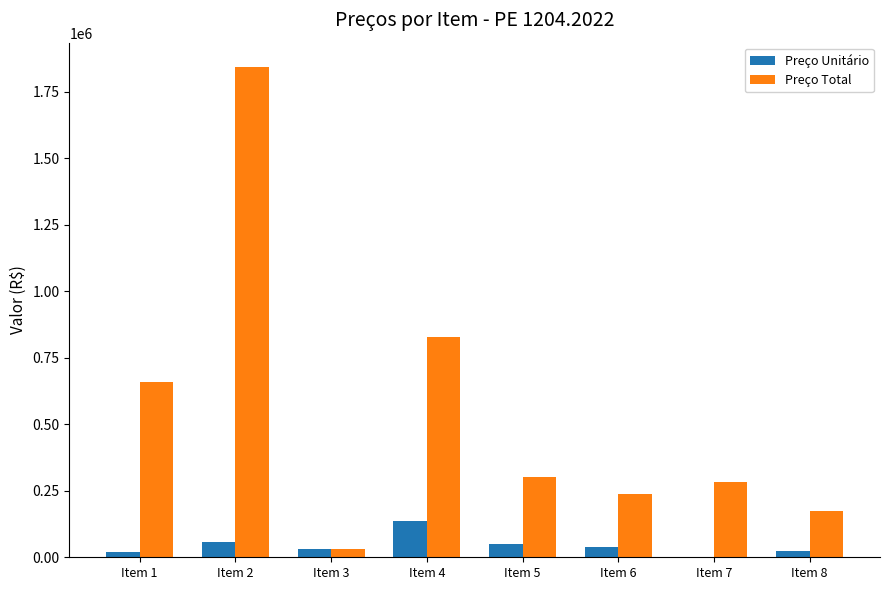

Which series has the largest range (max minus min)?

Preço Total